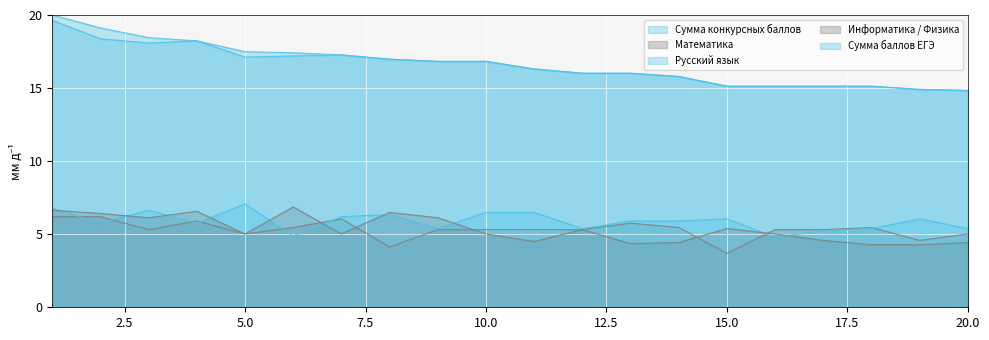

Reading left to right, extract all data points from this chart.

Сумма конкурсных баллов: 1=20.0	2=19.1	3=18.5	4=18.2	5=17.5	6=17.4	7=17.3	8=17.0	9=16.8	10=16.8	11=16.3	12=16.0	13=16.0	14=15.8	15=15.1	16=15.1	17=15.1	18=15.1	19=14.9	20=14.8
Математика: 1=6.2	2=6.2	3=5.3	4=5.9	5=5.0	6=5.5	7=6.1	8=4.1	9=5.3	10=5.3	11=5.3	12=5.3	13=5.8	14=5.5	15=3.7	16=5.3	17=5.3	18=5.5	19=4.6	20=5.0
Русский язык: 1=6.8	2=5.8	3=6.6	4=5.8	5=7.1	6=4.9	7=6.2	8=6.3	9=5.4	10=6.5	11=6.5	12=5.4	13=5.9	14=5.9	15=6.1	16=4.8	17=5.2	18=5.4	19=6.1	20=5.4
Информатика / Физика: 1=6.6	2=6.4	3=6.1	4=6.6	5=5.0	6=6.9	7=5.0	8=6.5	9=6.1	10=5.0	11=4.5	12=5.3	13=4.4	14=4.4	15=5.4	16=5.0	17=4.6	18=4.3	19=4.3	20=4.4
Сумма баллов ЕГЭ: 1=19.6	2=18.4	3=18.1	4=18.2	5=17.1	6=17.2	7=17.3	8=17.0	9=16.8	10=16.8	11=16.3	12=16.0	13=16.0	14=15.8	15=15.1	16=15.1	17=15.1	18=15.1	19=14.9	20=14.8